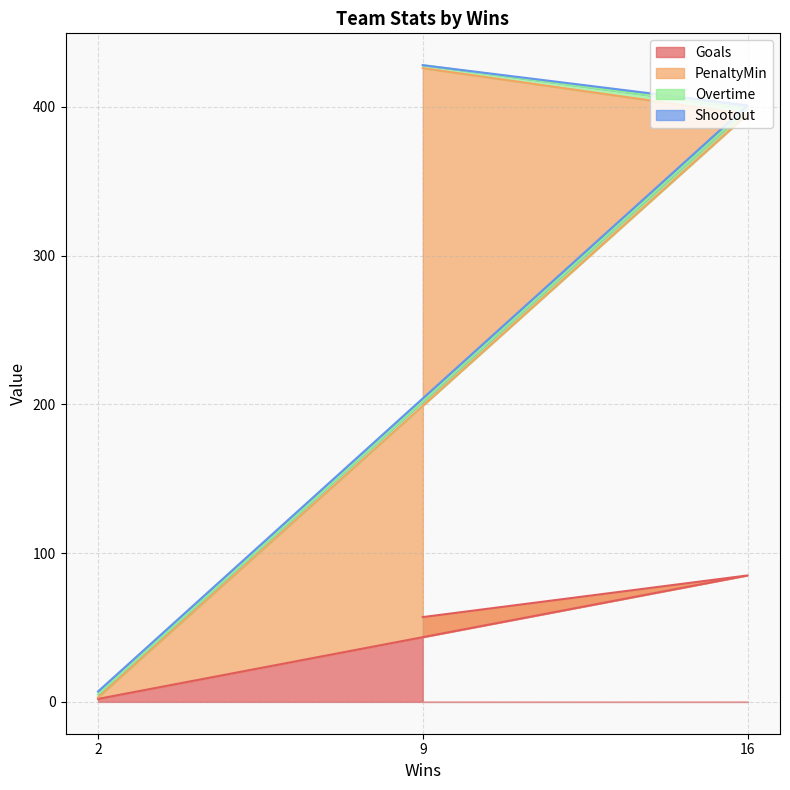

Count the Goals values in the range 2 to 85.

3